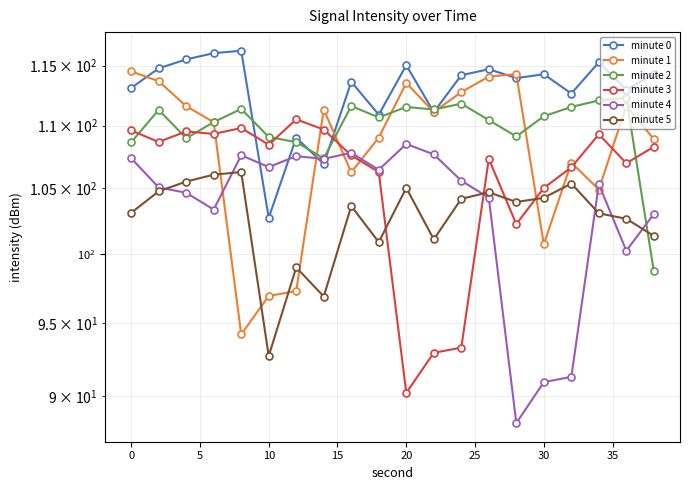

How many categories are shown in the chart?

20